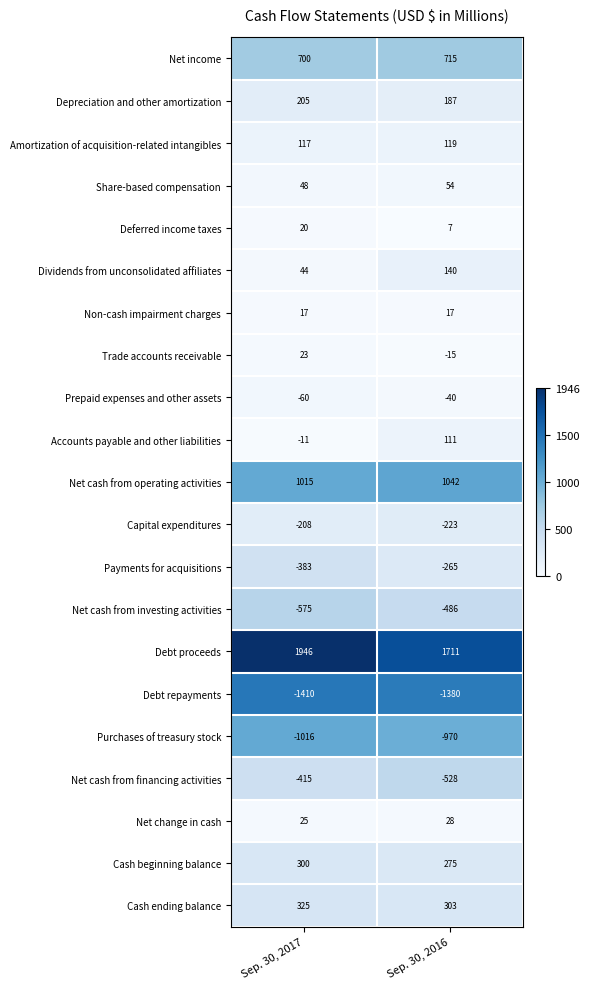

Rank the series by their maximum value, from highest to lowest.

Debt proceeds, Net cash from operating activities, Net income, Cash ending balance, Cash beginning balance, Depreciation and other amortization, Dividends from unconsolidated affiliates, Amortization of acquisition-related intangibles, Accounts payable and other liabilities, Share-based compensation, Net change in cash, Trade accounts receivable, Deferred income taxes, Non-cash impairment charges, Prepaid expenses and other assets, Capital expenditures, Payments for acquisitions, Net cash from financing activities, Net cash from investing activities, Purchases of treasury stock, Debt repayments